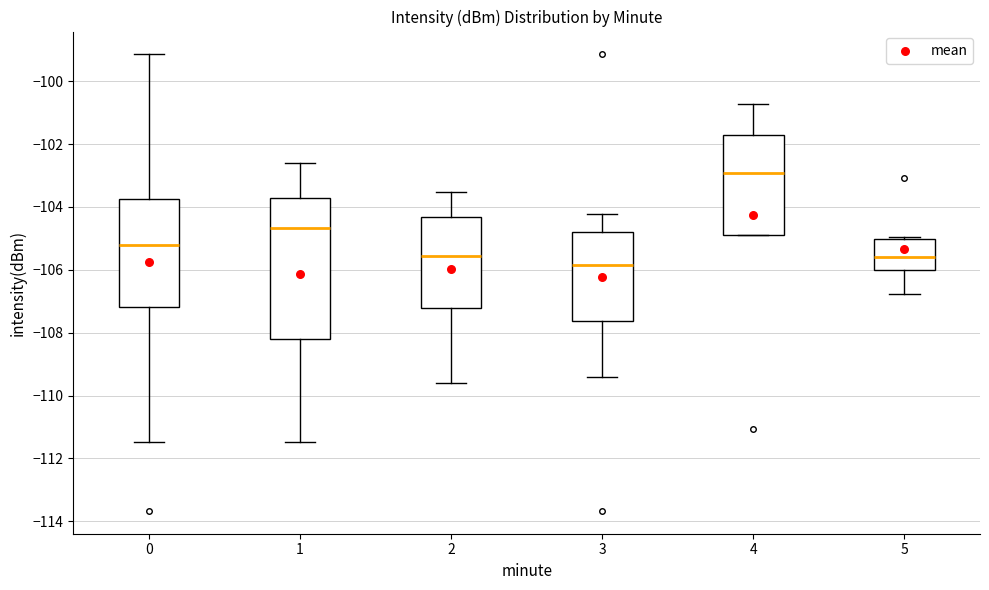

Which box is the tallest, from its lower edge to its upper edge?

1